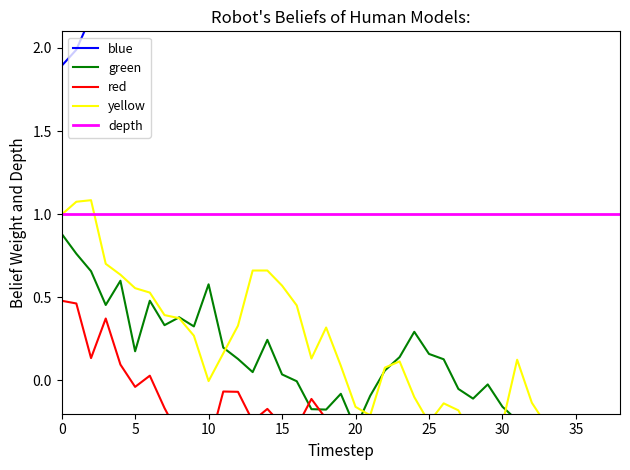

What is the difference between the red values at 35 and 27?

0.8